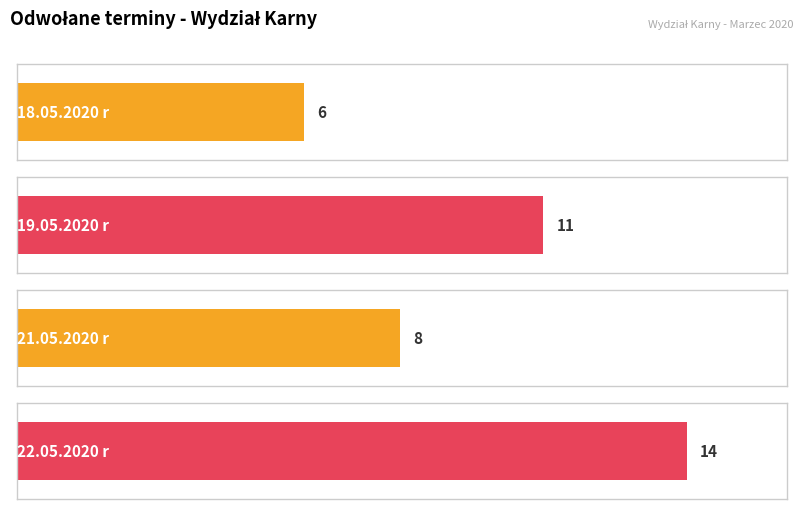

Reading left to right, what are all the values shown in this chart?

18.05.2020 r=6	19.05.2020 r=11	21.05.2020 r=8	22.05.2020 r=14